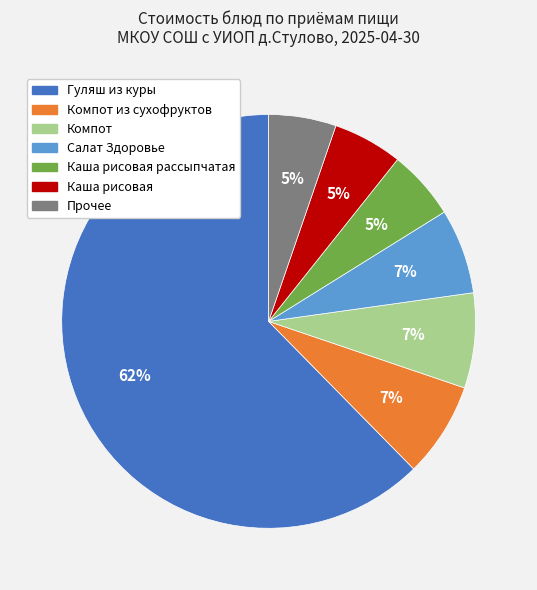

To the nearest percent, what is the average slice percentage?

14%